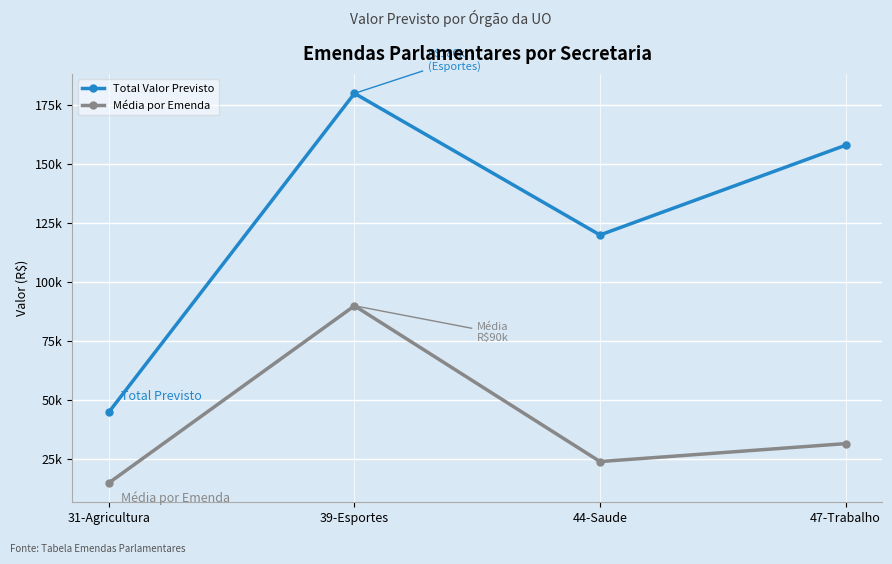

What are all the series names shown in the legend?

Total Valor Previsto, Média por Emenda